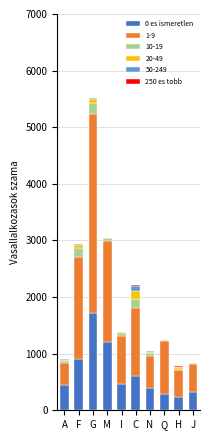

At which category is the sum across all series the highest?

G